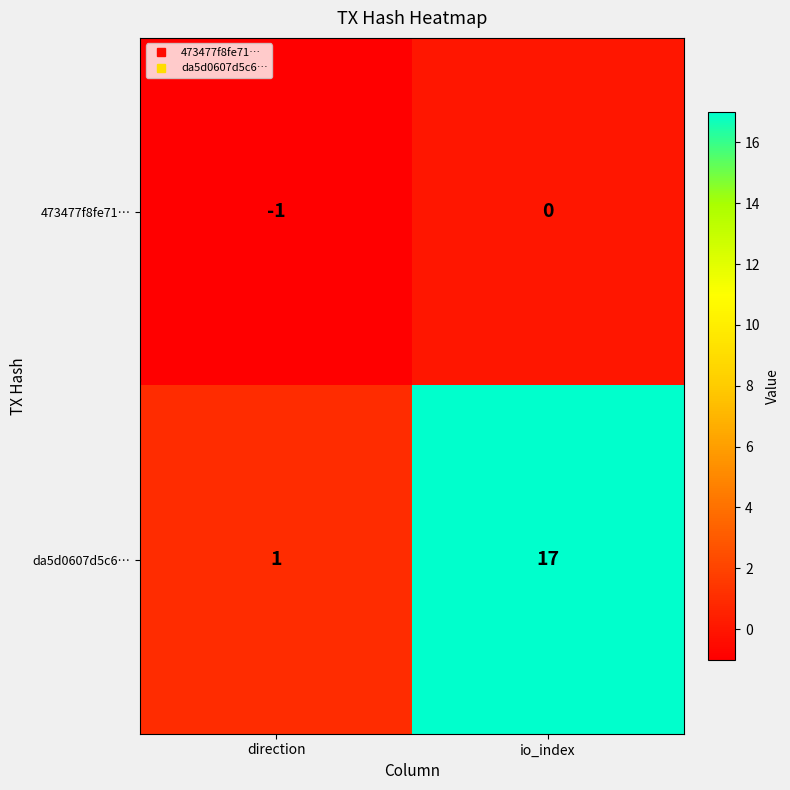

Which category has the highest value in the 473477f8fe71… series?

io_index